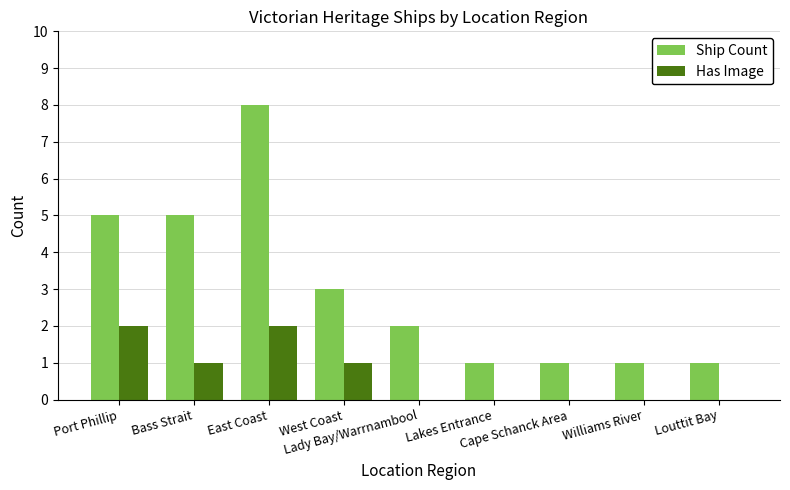

What is the greatest value displayed?

8